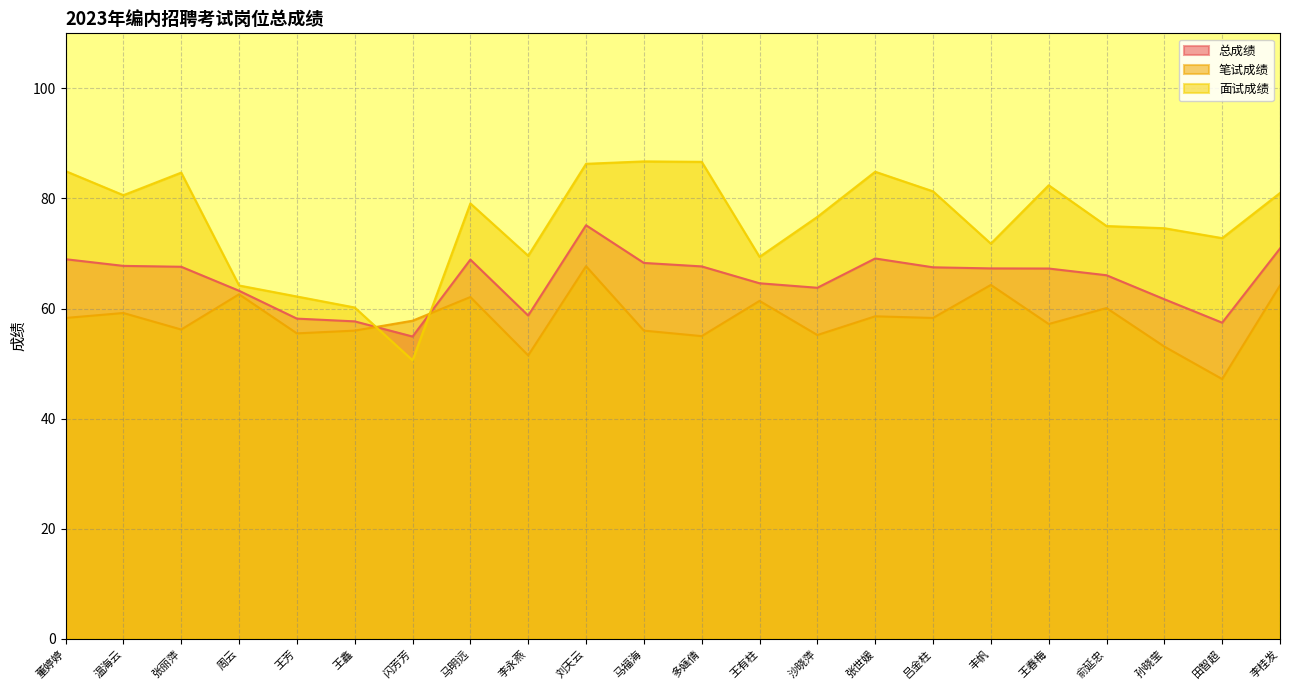

List the labels in order of 面试成绩 value, largest first.

马福海, 多婳倩, 刘天云, 董婷婷, 张世媛, 张丽萍, 王春梅, 吕金柱, 李桂发, 温海云, 马明远, 沙晓萍, 俞延忠, 孙晓莹, 田智超, 丰帆, 李永燕, 王有柱, 周云, 王芳, 王鑫, 闪芳芳